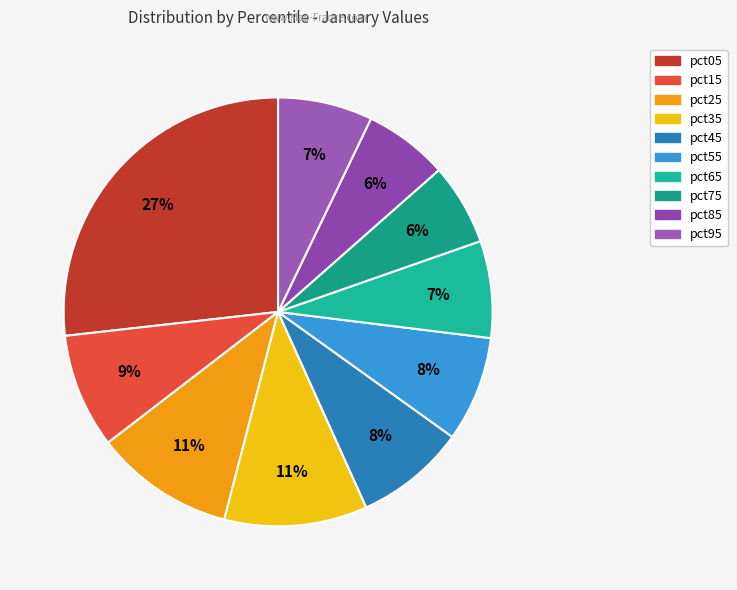

Does pct25 account for over 50% of the chart?

No